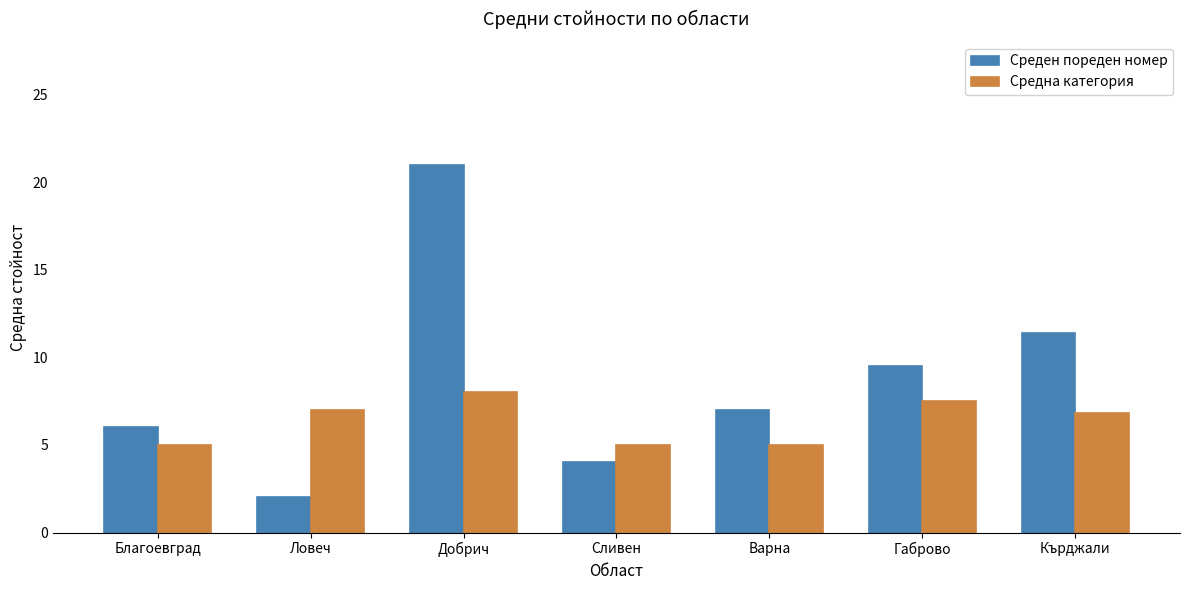

True or false: Средна категория has a value of 8.6 at Благоевград.

False